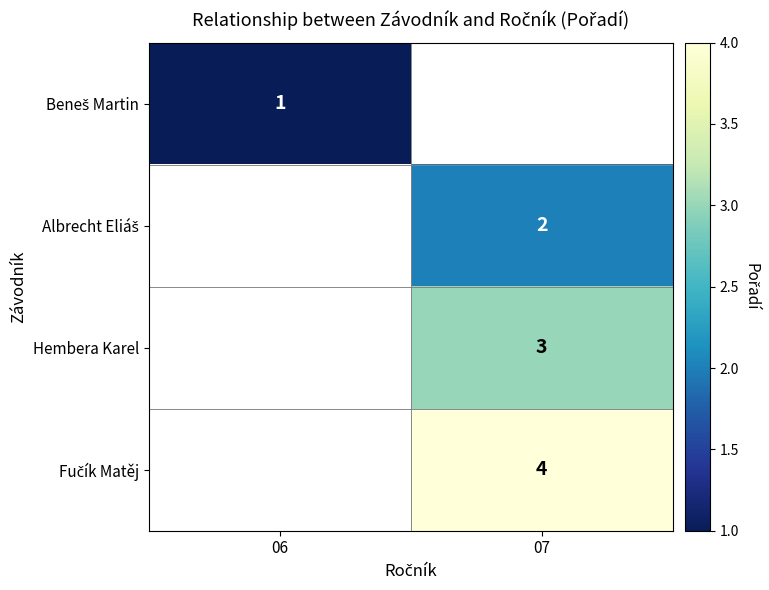

The value of Hembera Karel at 07 is 2. True or false?

False